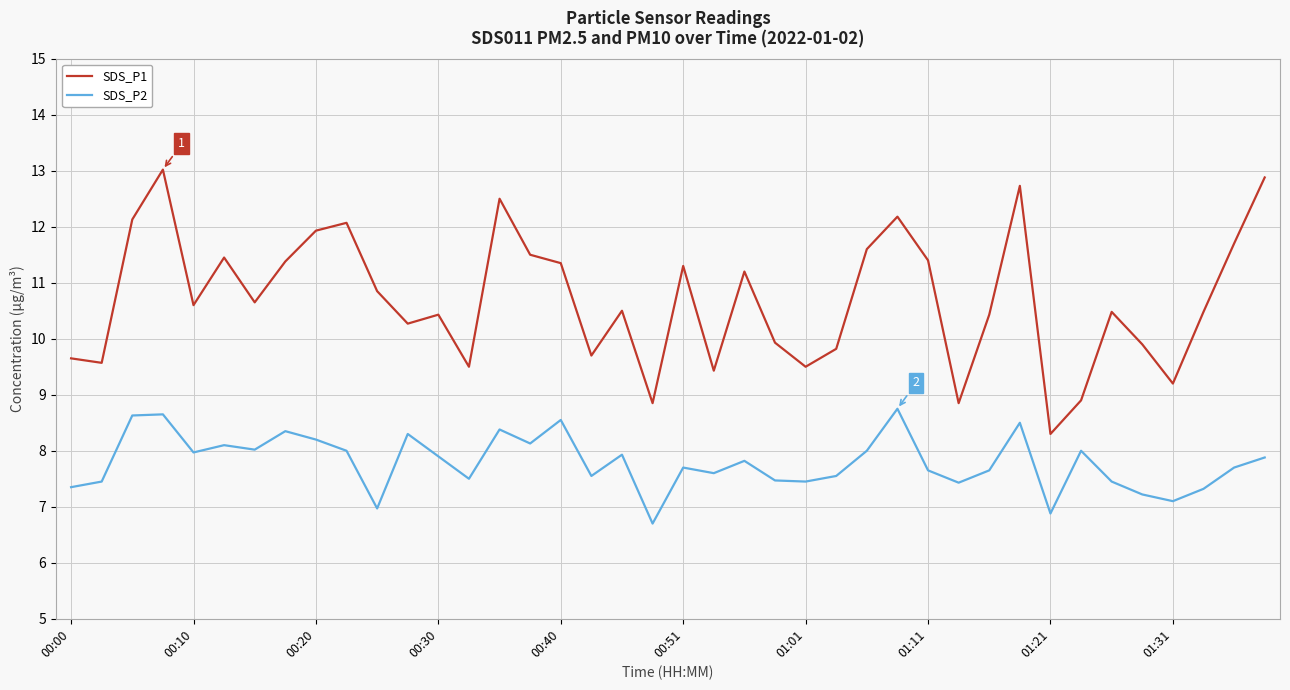

How many lines are shown in the chart?

2